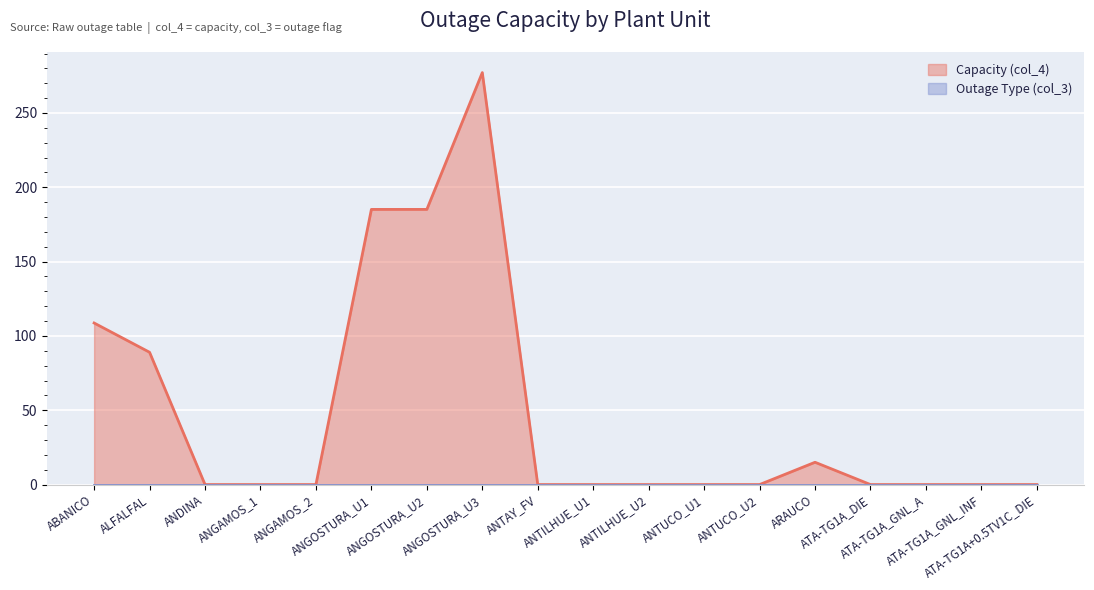

What is the difference between the second highest and second lowest values?

185.1